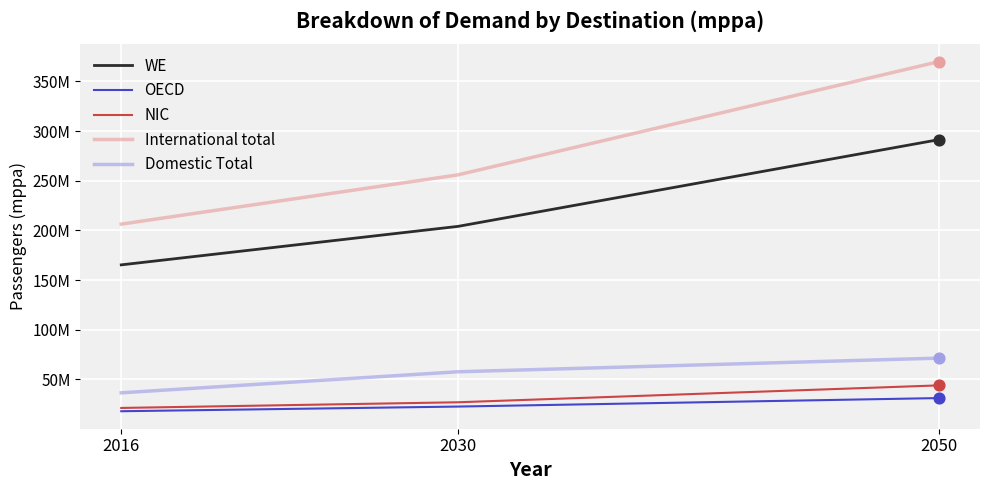

Is the value of WE at 2016 greater than the value of International total at 2050?

No